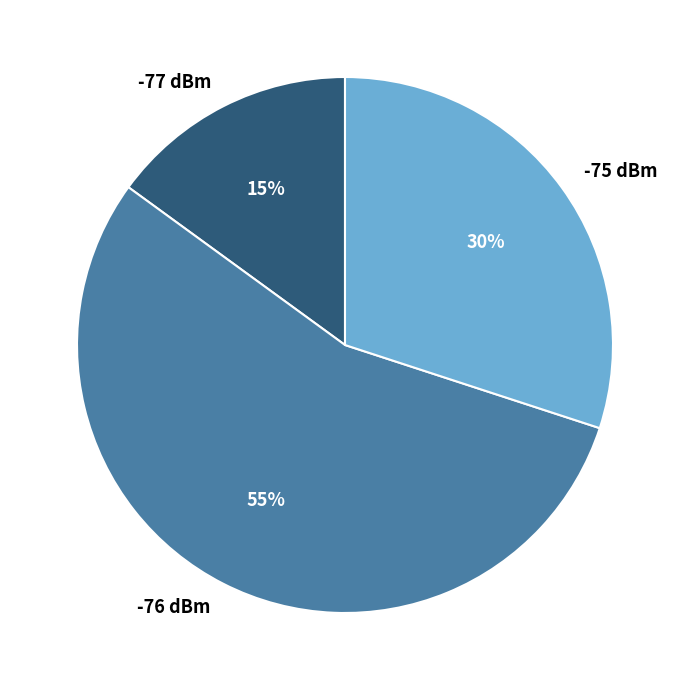

Does any single category account for the majority?

Yes